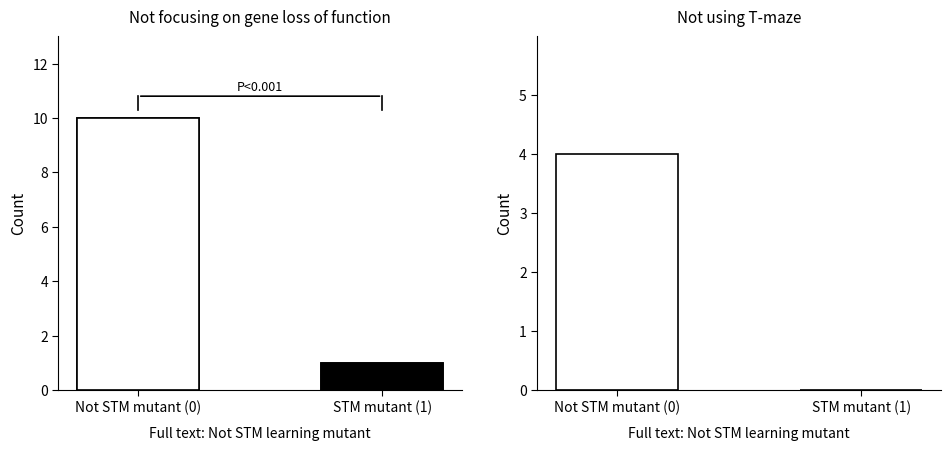

Read the value at Not STM mutant (0).

10